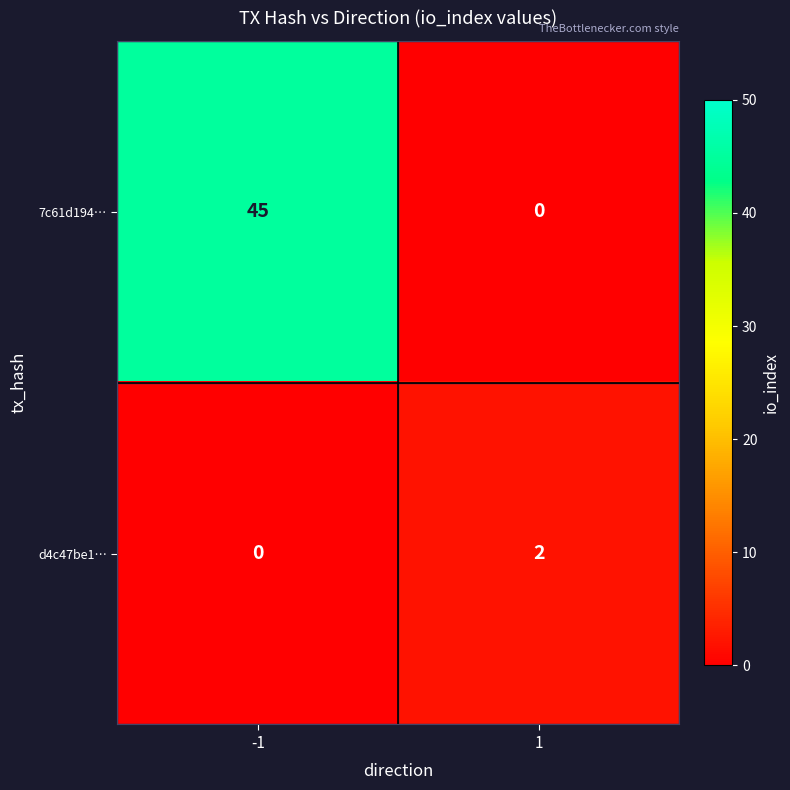

Is it true that 7c61d194… equals -22 at 1?

False